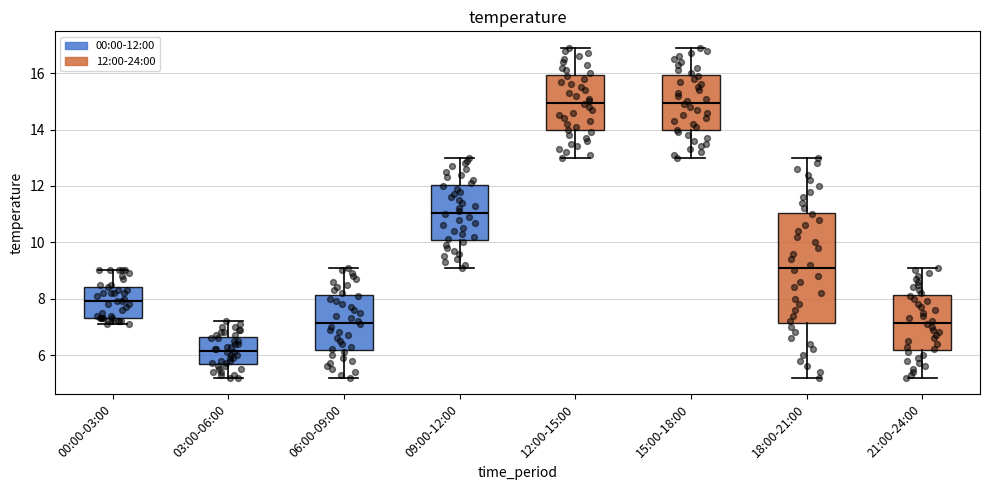

Reading left to right, transcribe this box plot: for each box, give where its median line is, the range the box spans, and where its two whiskers end, as read against the y-axis. The values are not printed on the chart, so give them approximately, as read against the axis.

00:00-03:00: median 8.0, box 7.4 to 8.4, whiskers 7.2 to 9.0
03:00-06:00: median 6.2, box 5.6 to 6.6, whiskers 5.2 to 7.2
06:00-09:00: median 7.2, box 6.2 to 8.2, whiskers 5.2 to 9.2
09:00-12:00: median 11.0, box 10.0 to 12.0, whiskers 9.2 to 13.0
12:00-15:00: median 15.0, box 14.0 to 16.0, whiskers 13.0 to 17.0
15:00-18:00: median 15.0, box 14.0 to 16.0, whiskers 13.0 to 17.0
18:00-21:00: median 9.2, box 7.2 to 11.0, whiskers 5.2 to 13.0
21:00-24:00: median 7.2, box 6.2 to 8.2, whiskers 5.2 to 9.2